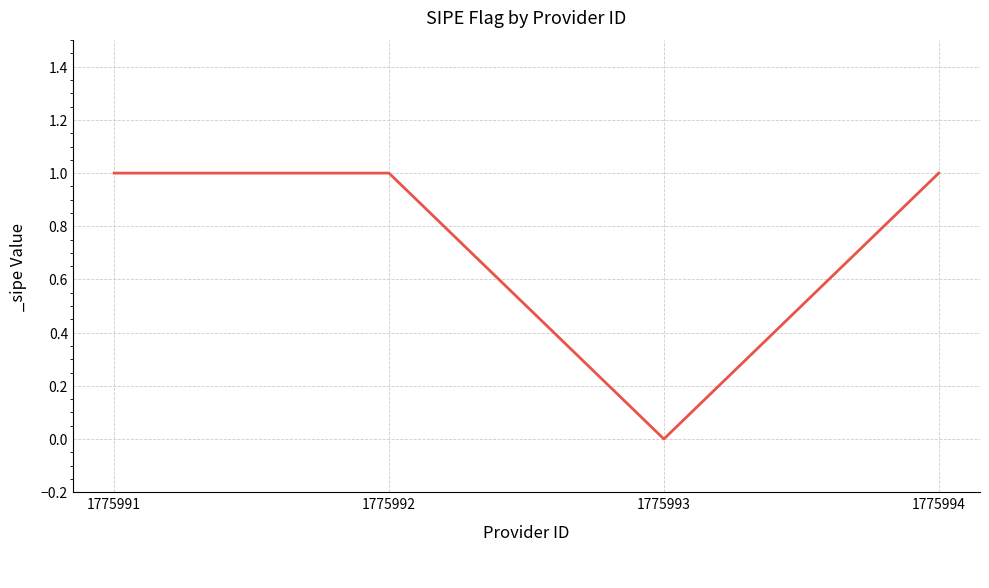

At which label is the value closest to 0?

1775993